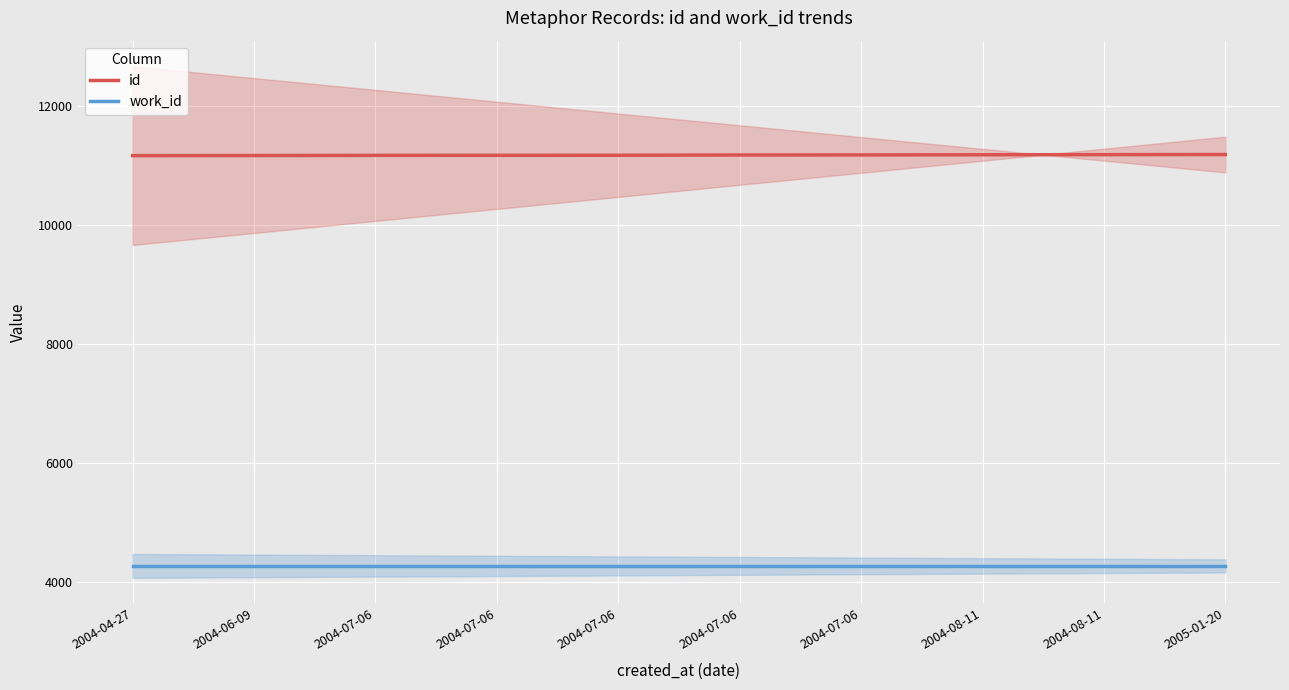

What is the highest value of the work_id series?

4272